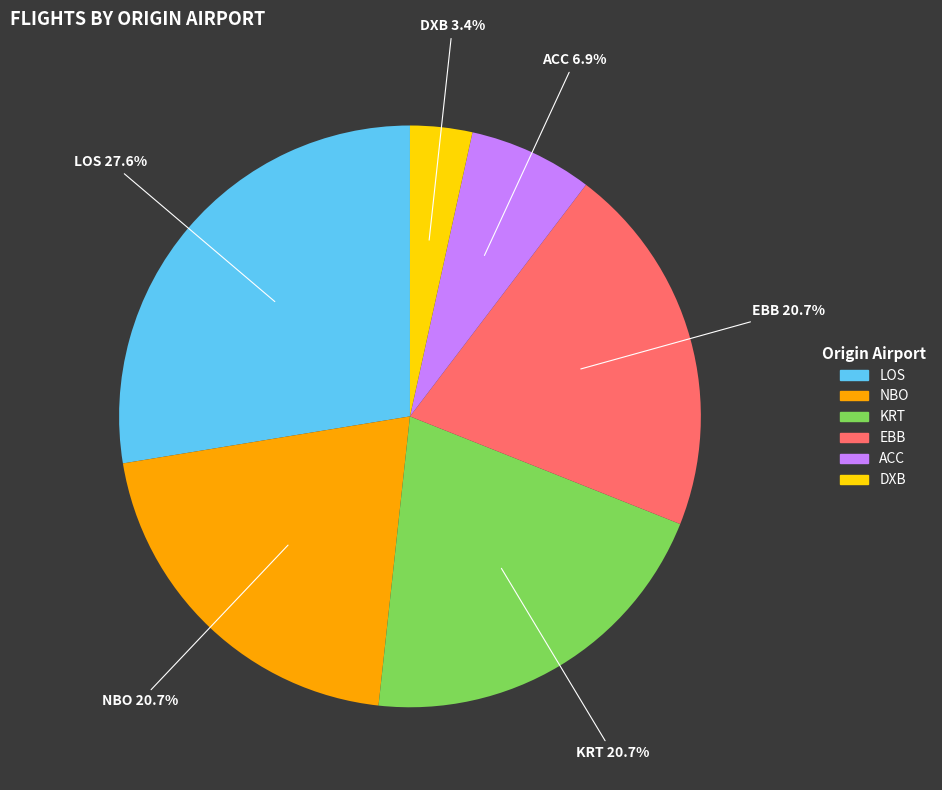

Which slice is the smallest?

DXB